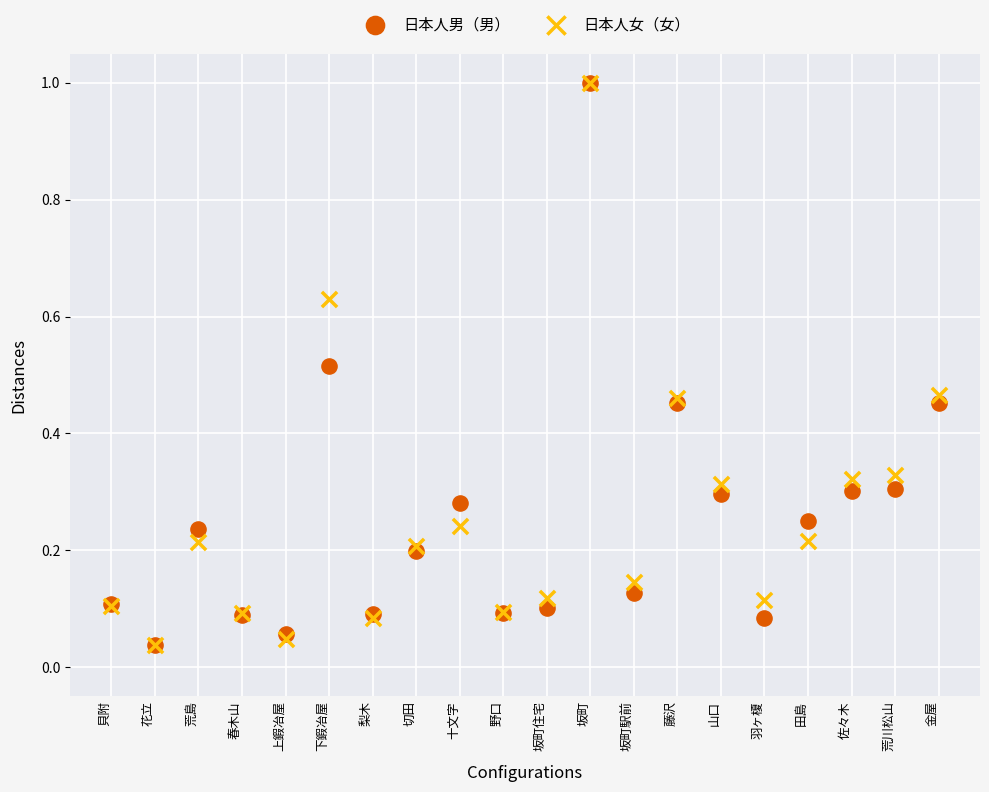

What are all the series names shown in the legend?

日本人男（男）, 日本人女（女）